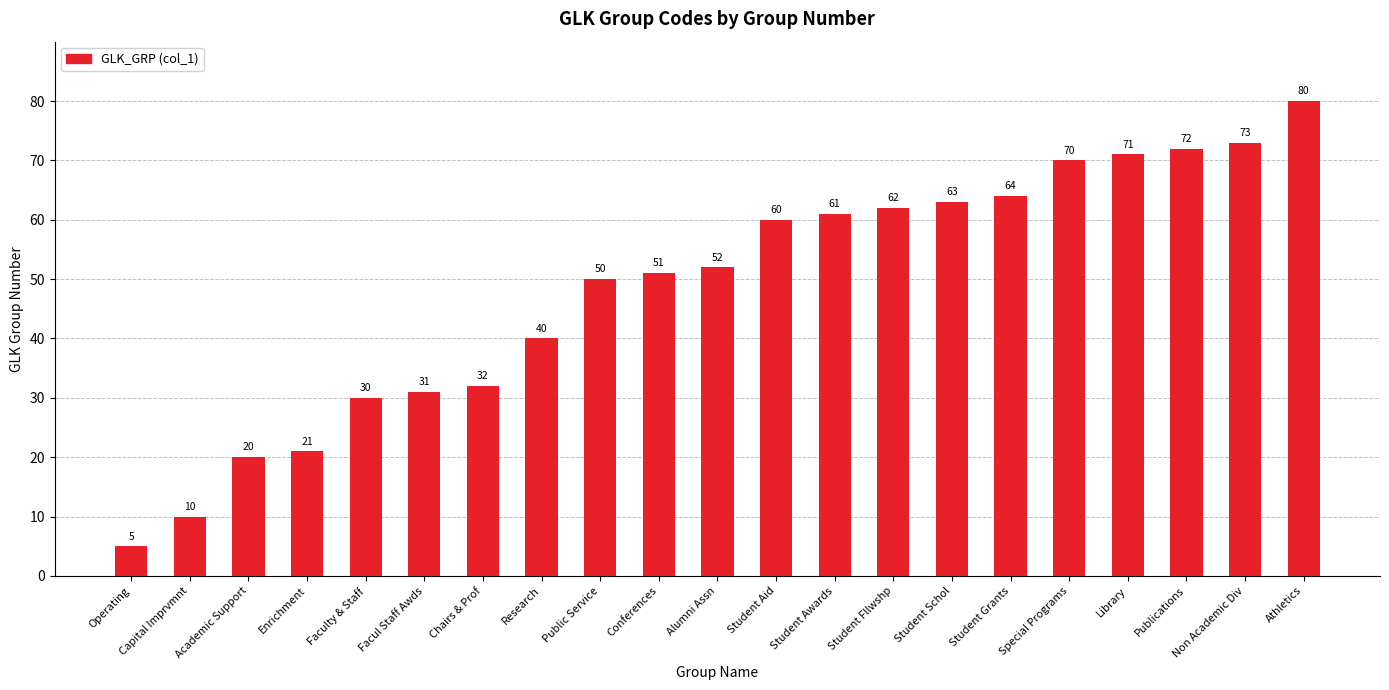

Which has a higher value, Library or Non Academic Div?

Non Academic Div